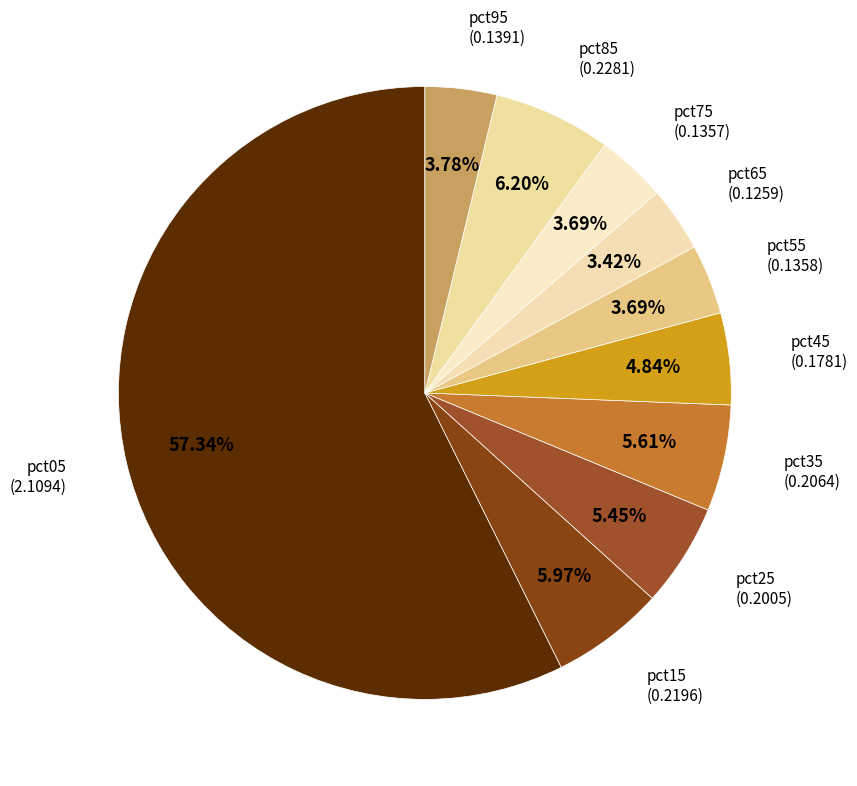

To the nearest percent, what percentage of the pie is pct25?

5%